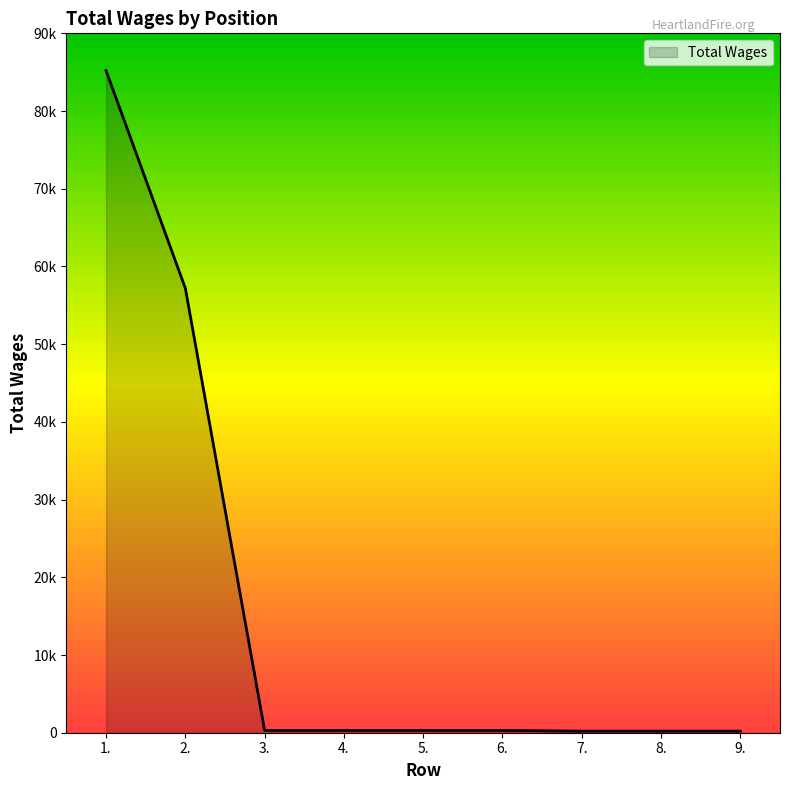

Is this an area chart (filled region under the line)?

Yes